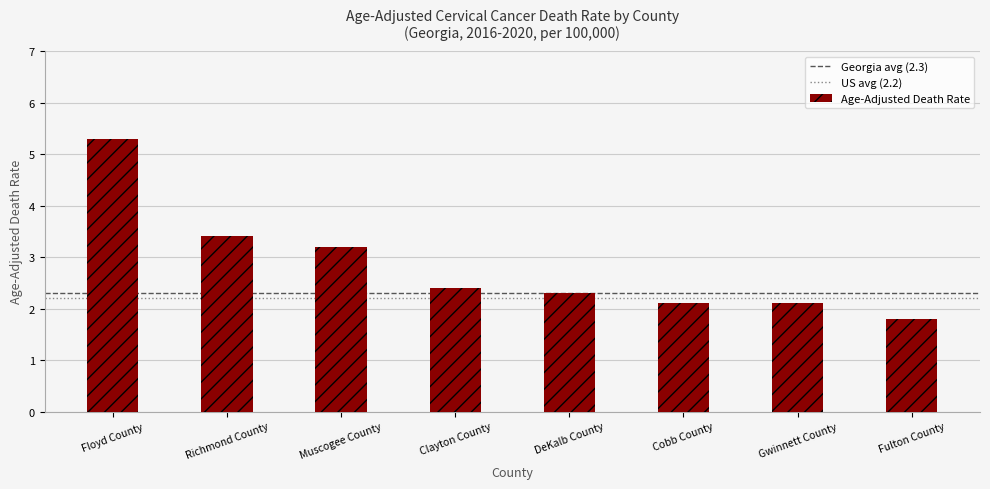

What is the difference between the second highest and minimum values?

1.6